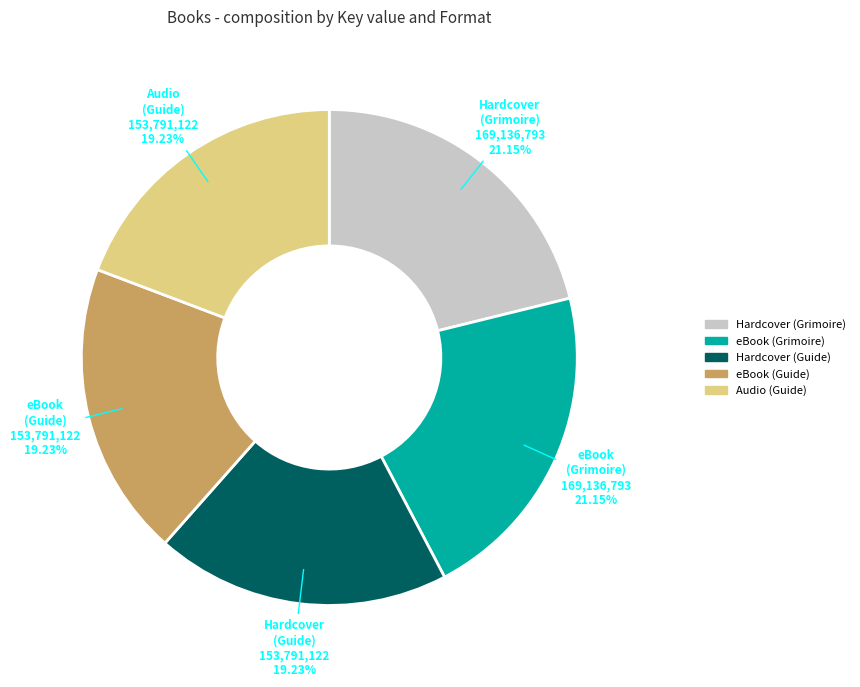

Count the number of slices in the pie.

5